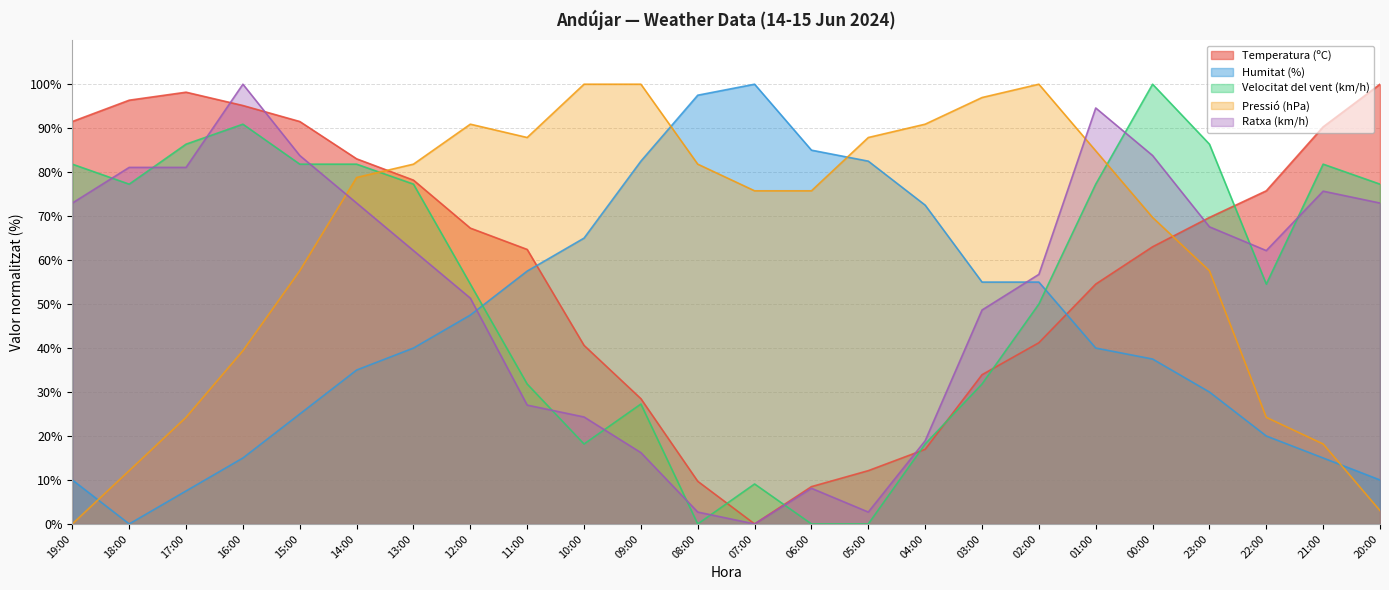

In Pressió (hPa), how many points are higher than both neighbors (excluding endpoints)?

2